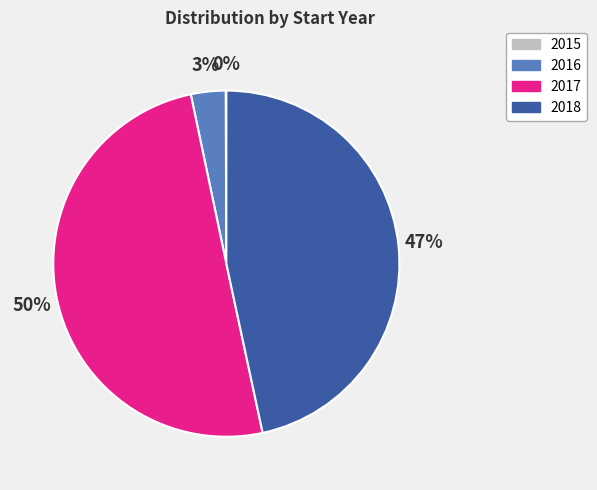

Between 2016 and 2017, which is larger?

2017